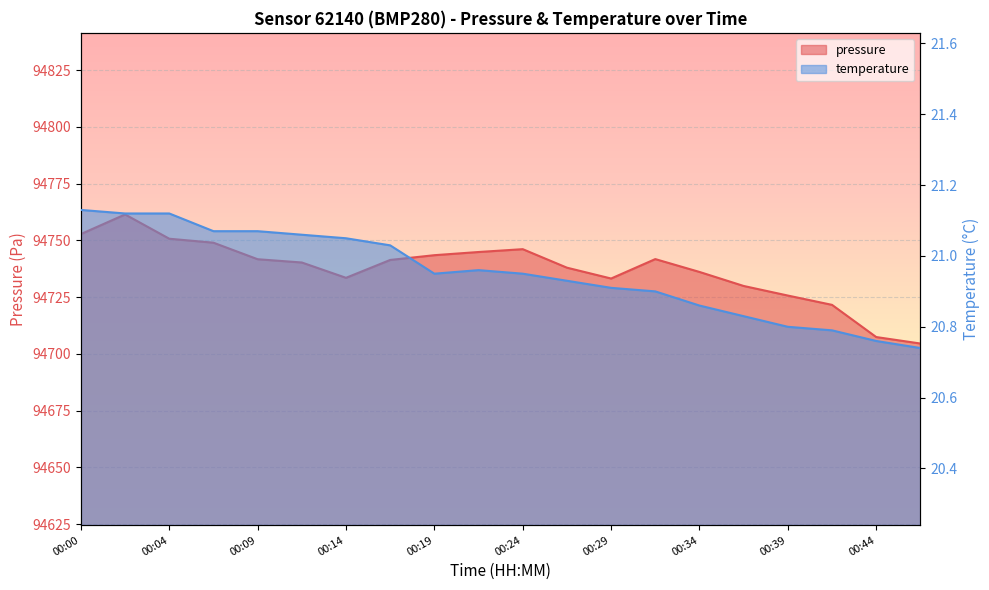

Rank the series by their maximum value, from highest to lowest.

pressure, temperature